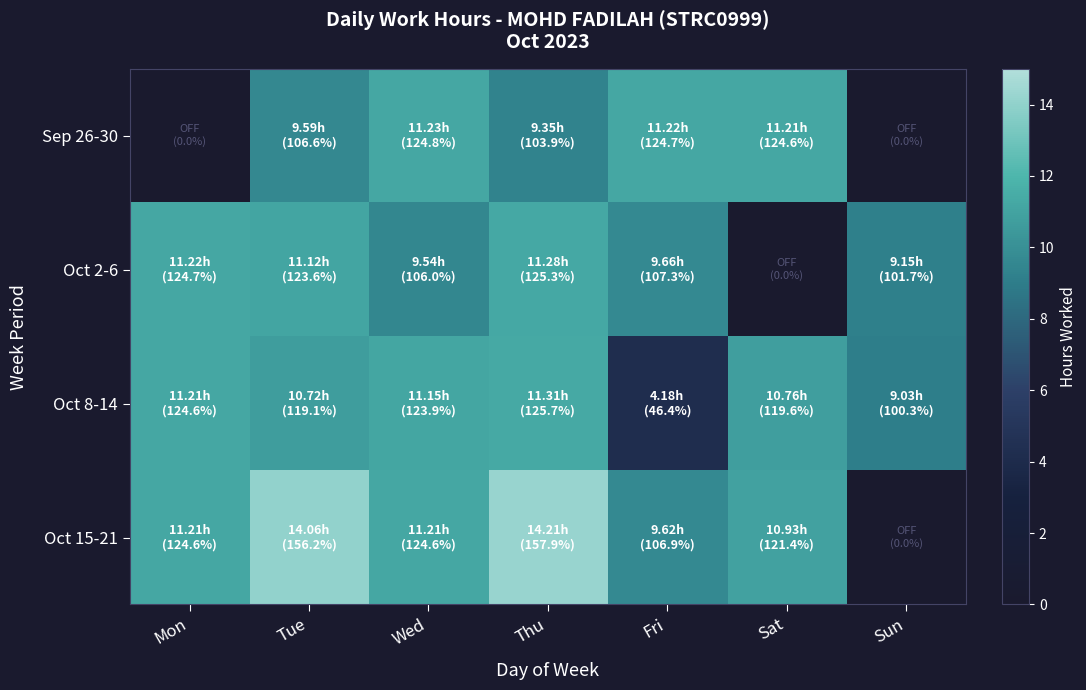

Reading right to left, what are all the values shown in this chart?

Sep 26-30: Sun=0.0	Sat=11.2	Fri=11.2	Thu=9.3	Wed=11.2	Tue=9.6	Mon=0.0
Oct 2-6: Sun=9.2	Sat=0.0	Fri=9.7	Thu=11.3	Wed=9.5	Tue=11.1	Mon=11.2
Oct 8-14: Sun=9.0	Sat=10.8	Fri=4.2	Thu=11.3	Wed=11.2	Tue=10.7	Mon=11.2
Oct 15-21: Sun=0.0	Sat=10.9	Fri=9.6	Thu=14.2	Wed=11.2	Tue=14.1	Mon=11.2